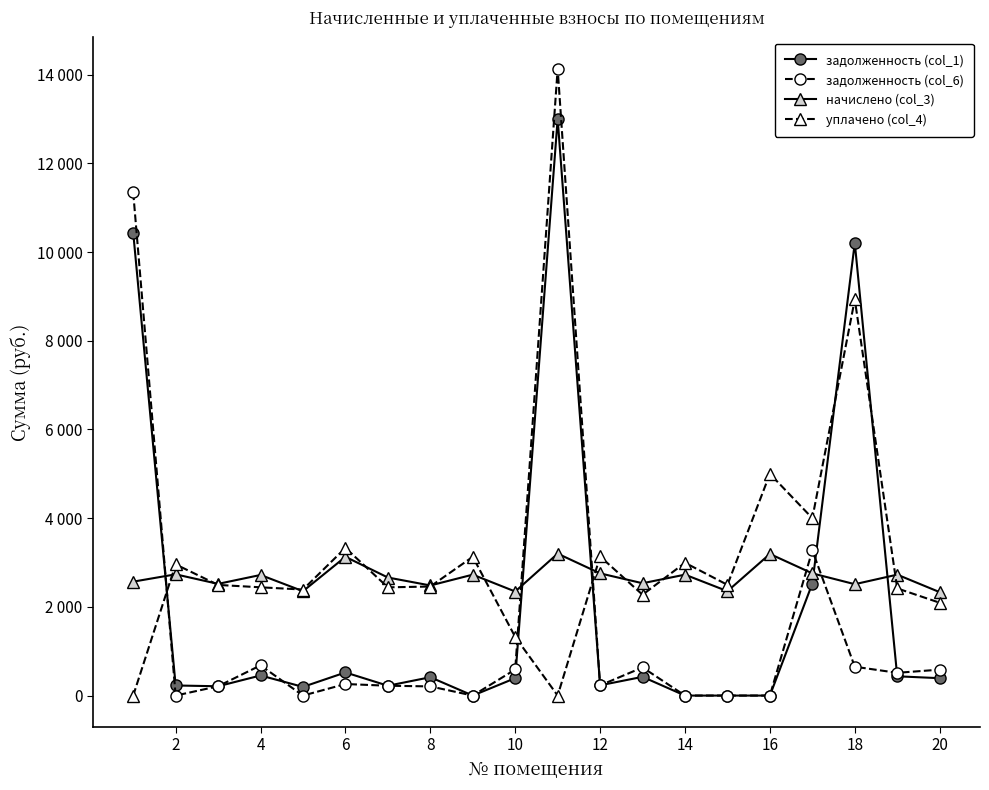

True or false: задолженность (col_6) and задолженность (col_1) intersect in this chart.

True